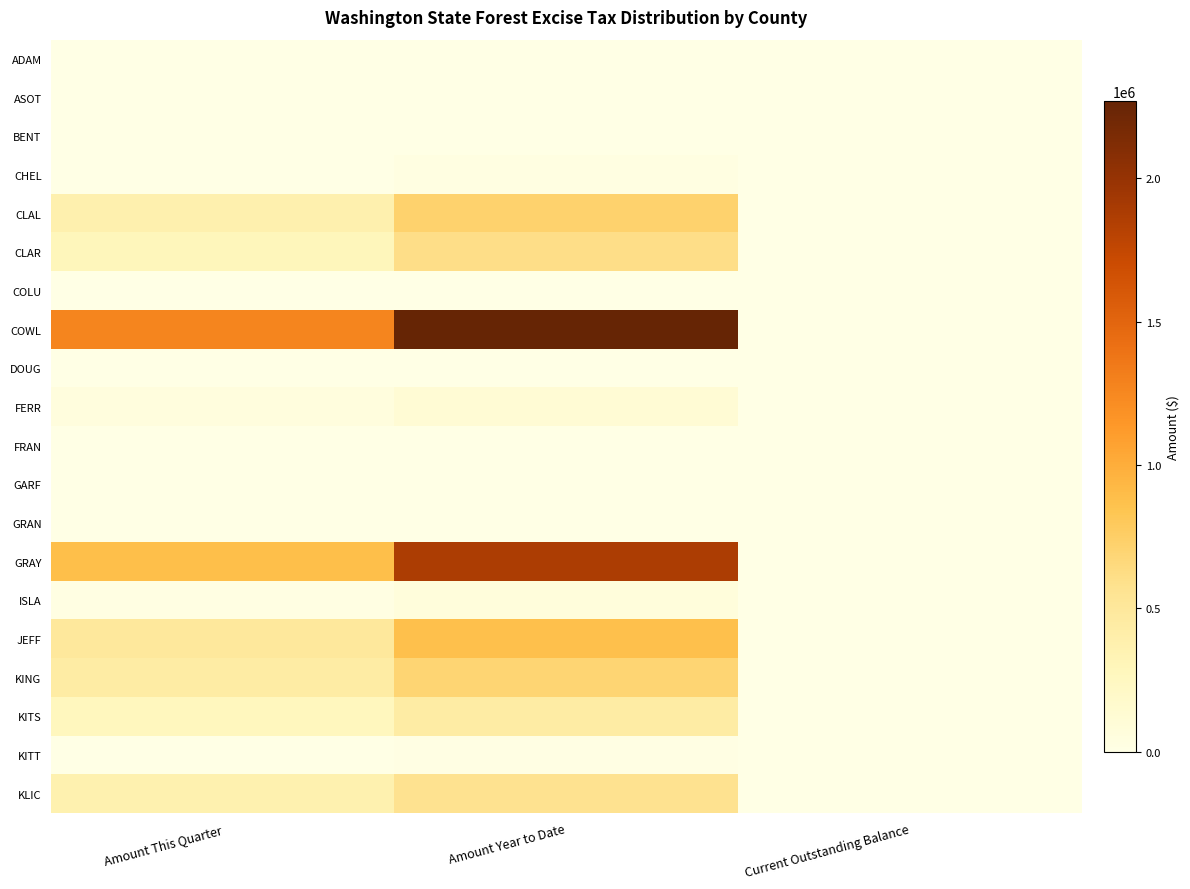

Which series has the largest total across all categories?

COWL